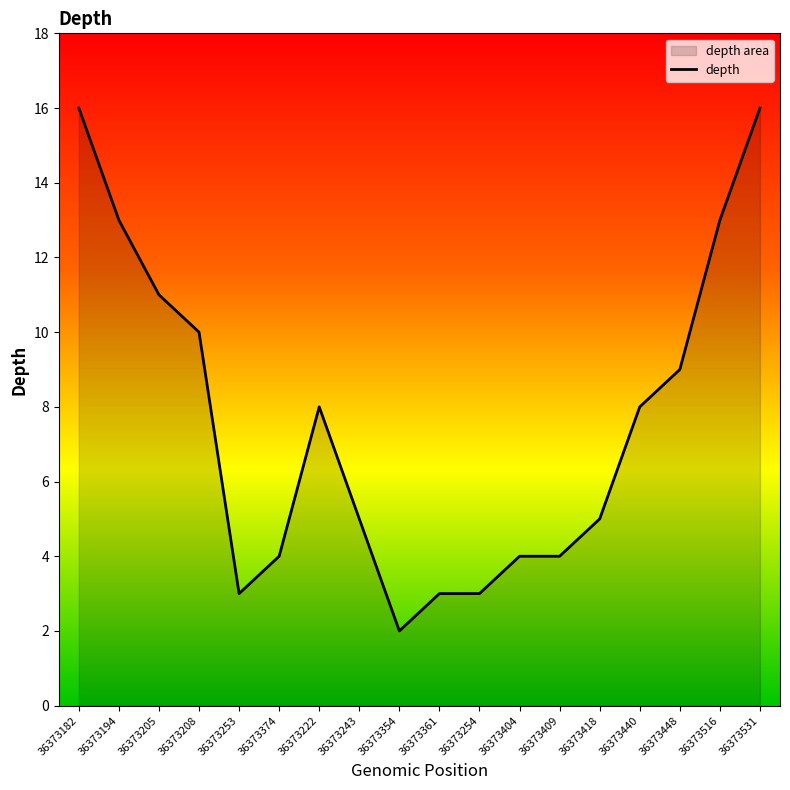

The chart shows a value of 14 at 36373222. True or false?

False